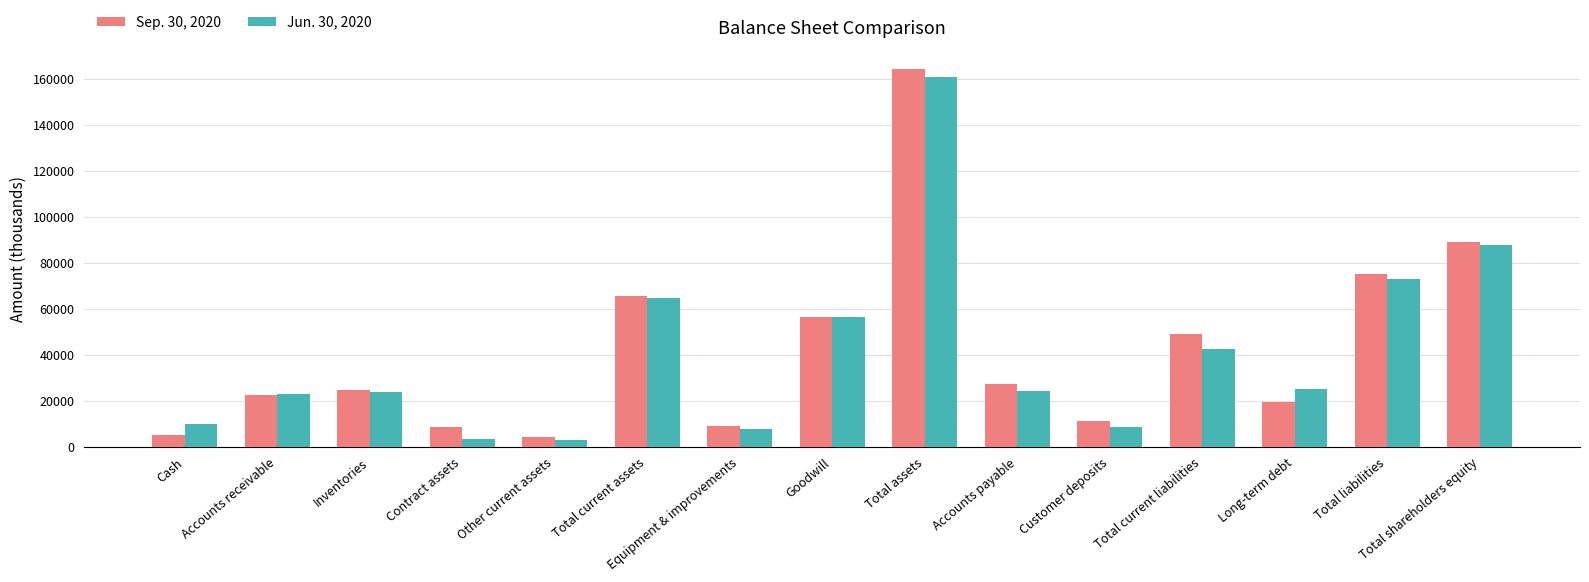

Which series has the widest spread of values?

Sep. 30, 2020